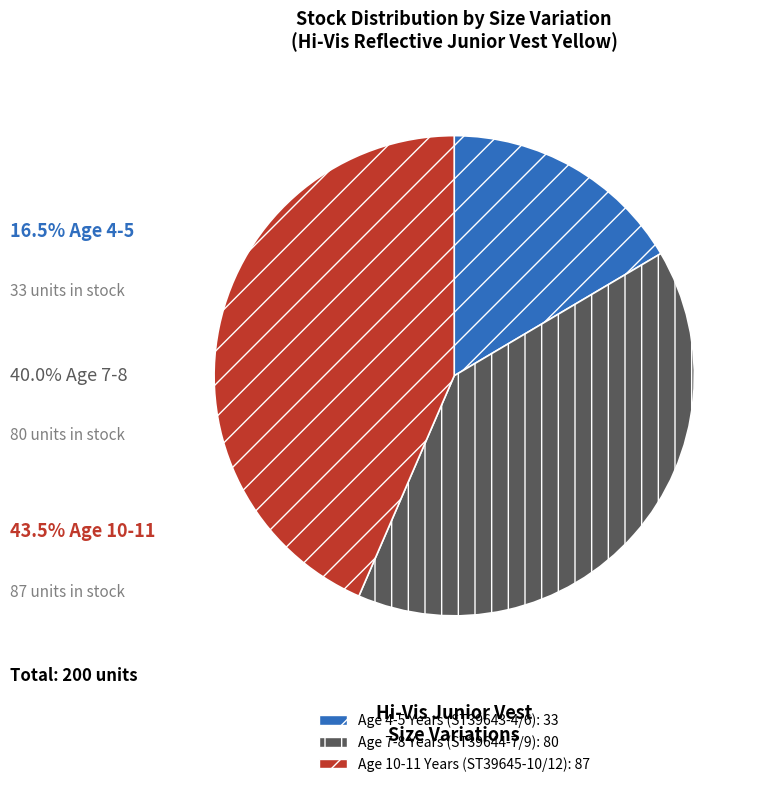

Is there a majority slice in this chart?

No